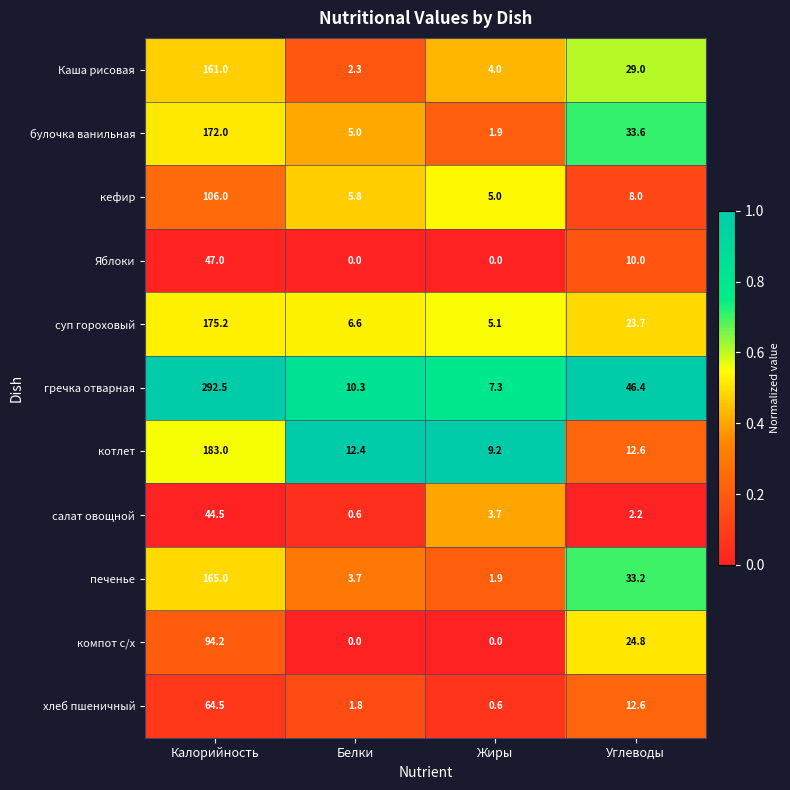

Where does the булочка ванильная series first go above 33?

Калорийность